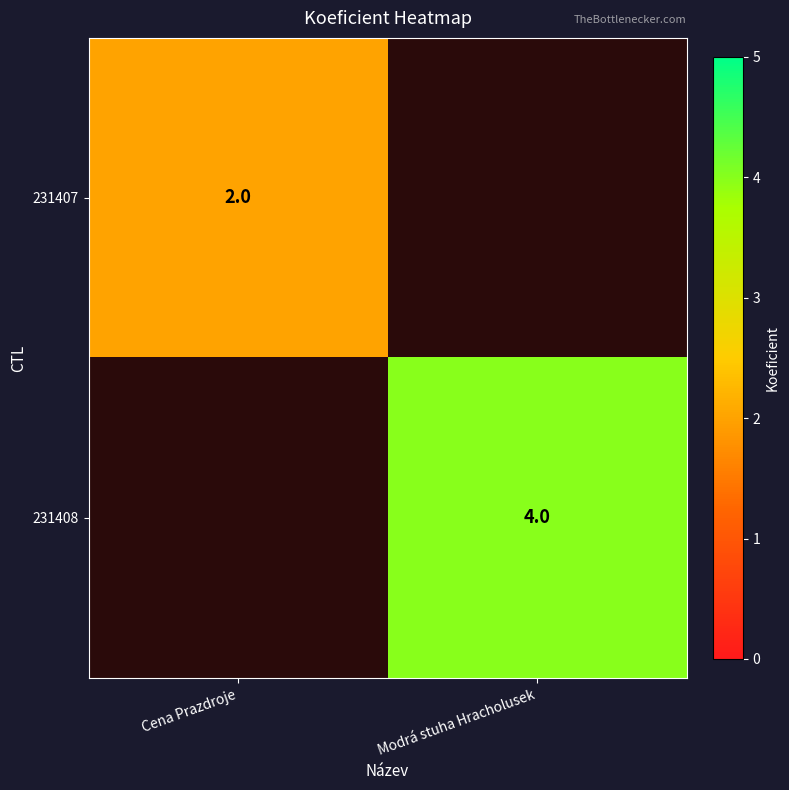

How many series are shown in this chart?

2